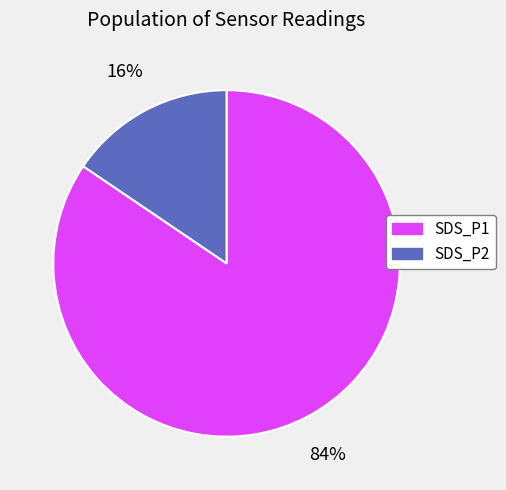

To the nearest percent, what is the average slice percentage?

50%